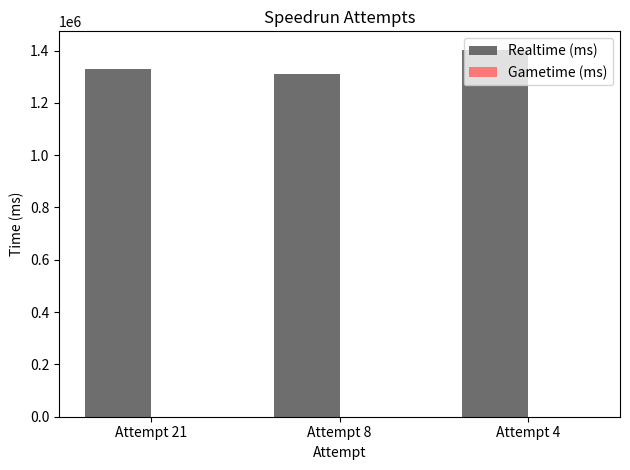

What is the sum of all values?

4042775